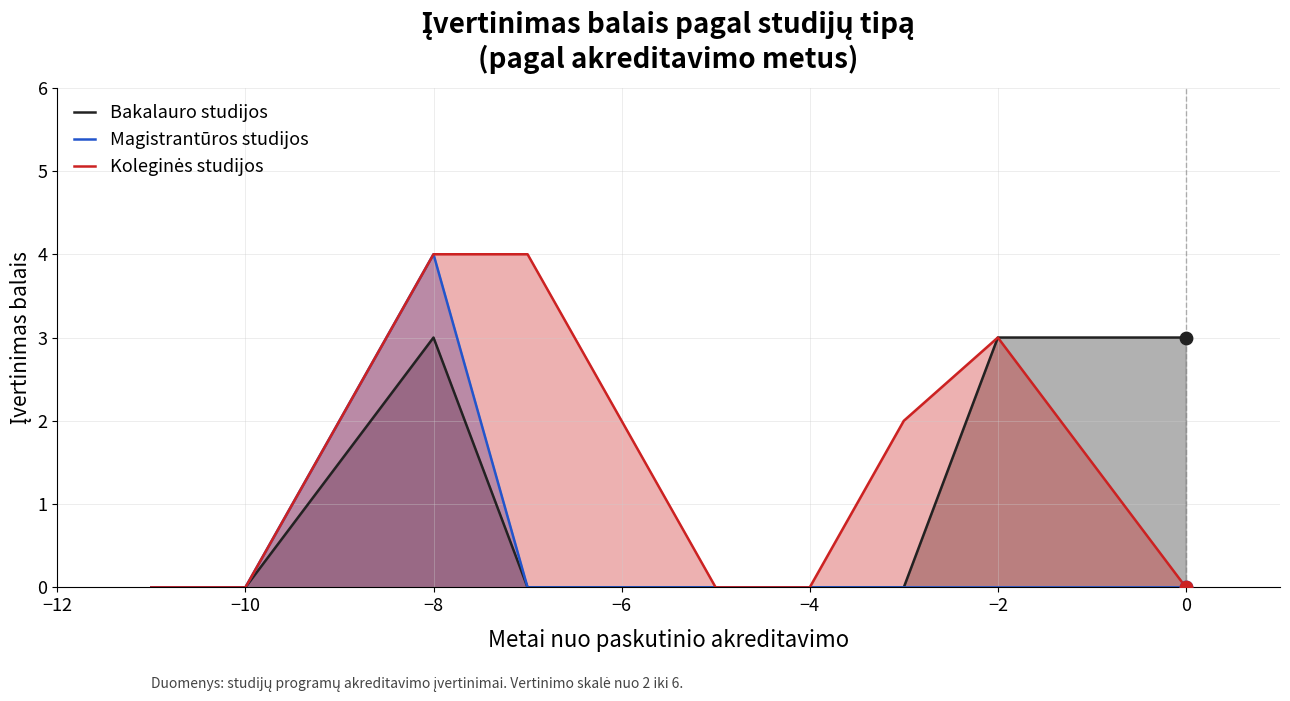

At which category is the sum across all series the highest?

−8